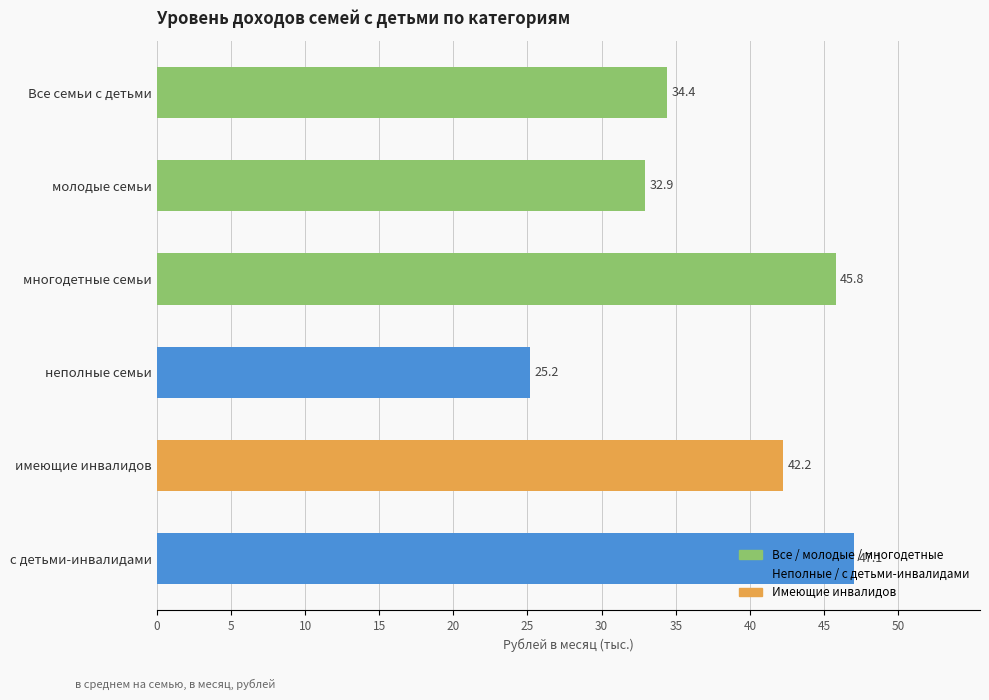

What is the difference between the maximum and minimum values?

21.9